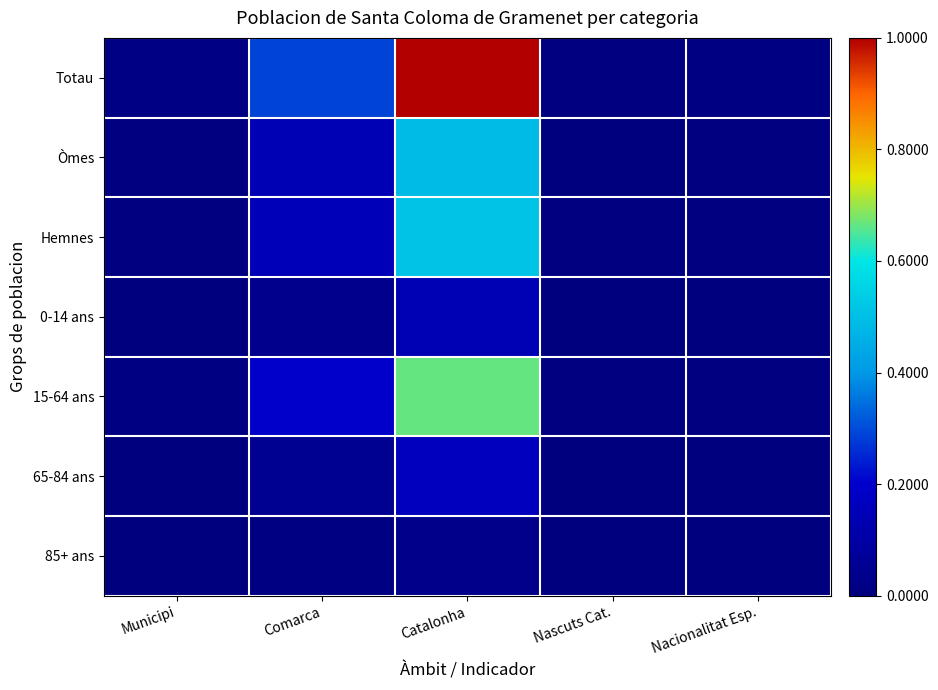

Which has a higher value, Comarca or Nascuts Cat.?

Comarca